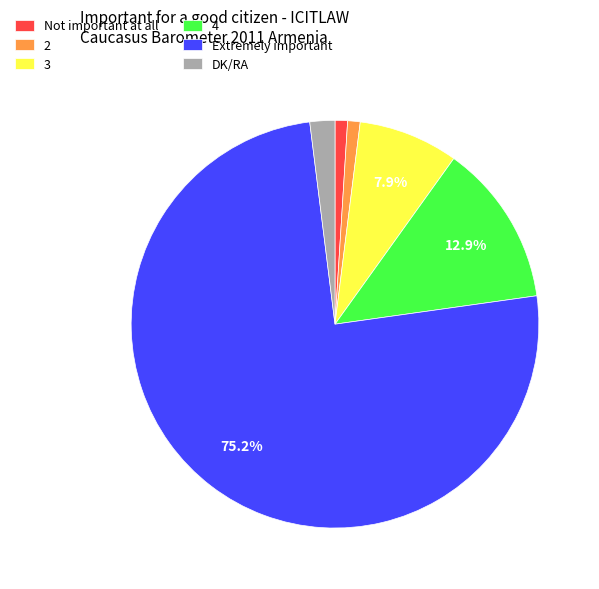

What percentage is the Extremely important slice, to the nearest percent?

75%